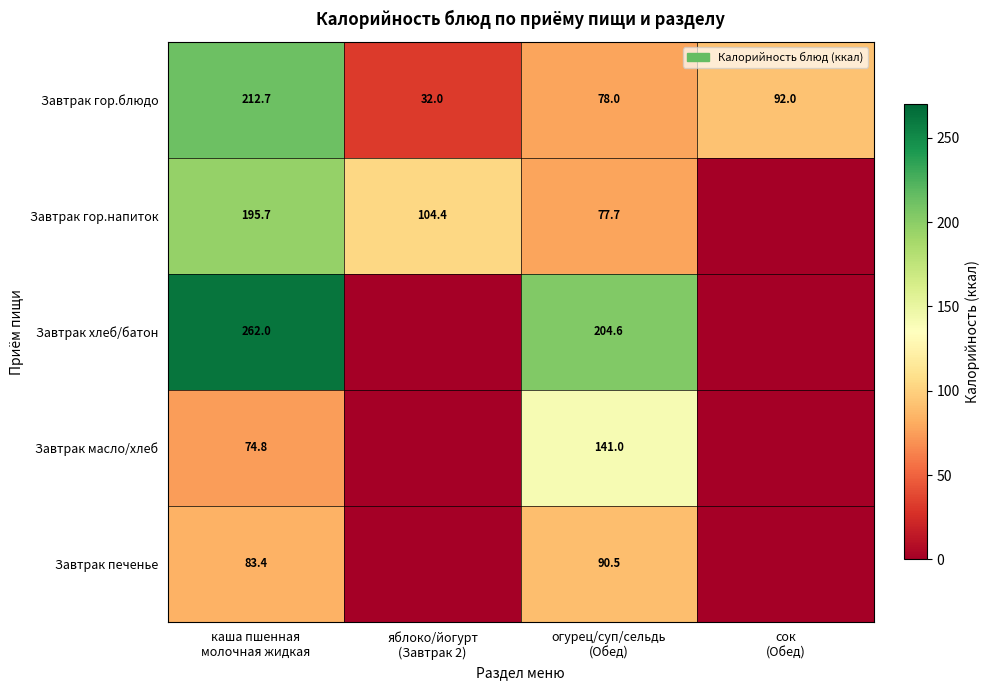

What is the difference between the maximum and minimum values in the Завтрак гор.блюдо series?

180.7